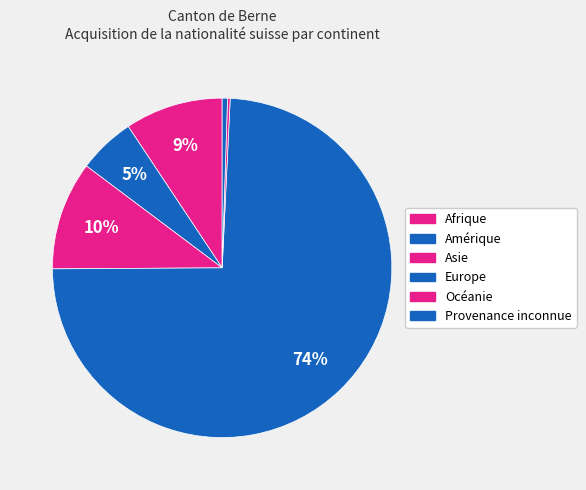

What is the smallest slice in the pie chart?

Océanie